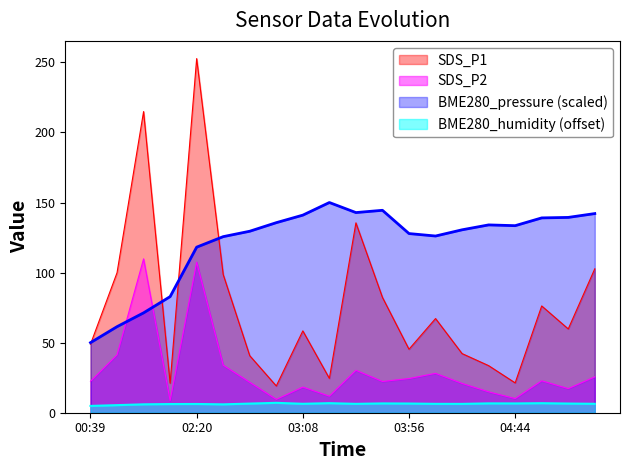

What is the sum of the SDS_P2 values at 02:32 and 03:44?

56.2